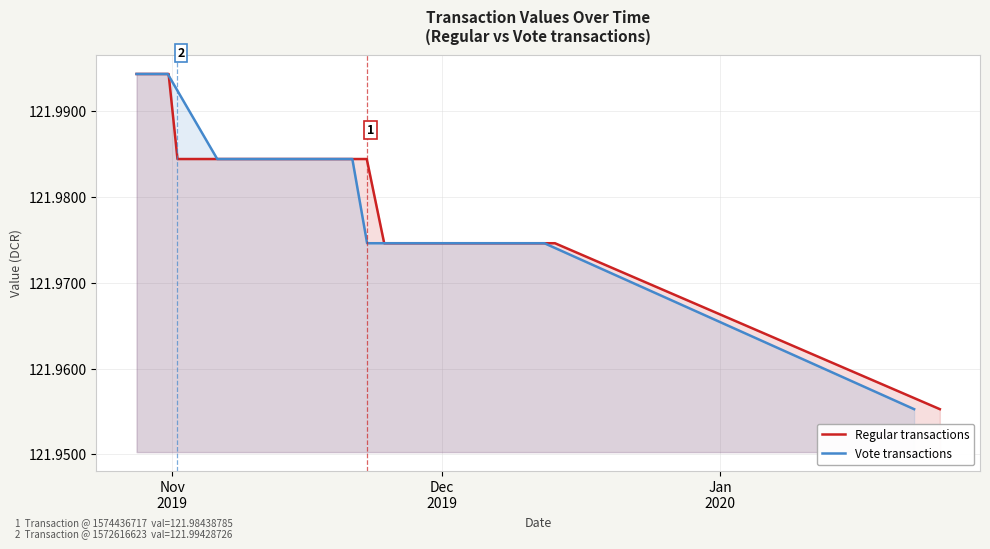

At Dec
2019, list the series in order from smallest to largest.

Regular transactions, Vote transactions